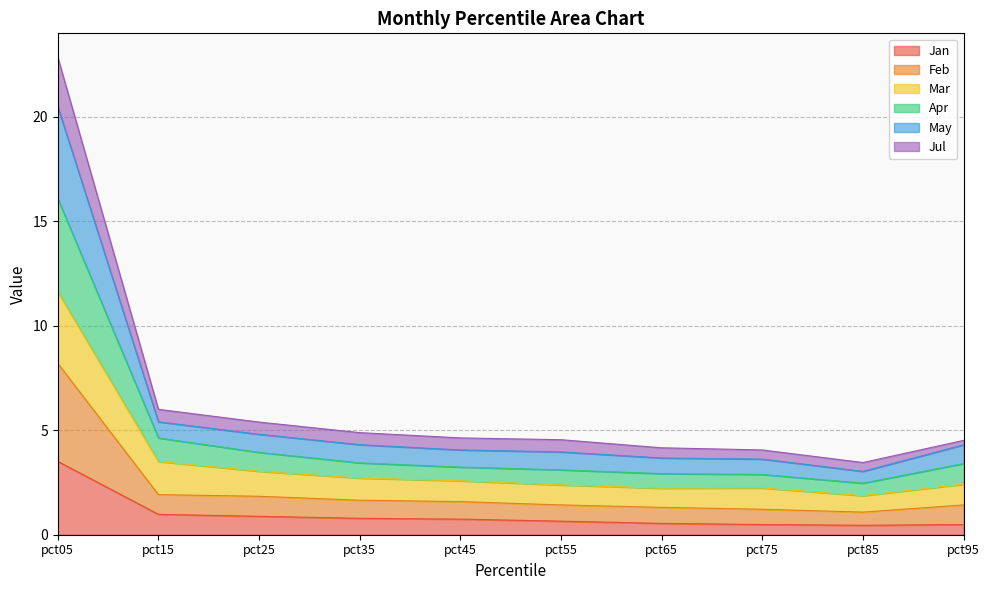

The value of Apr at pct05 is 21.2. True or false?

False